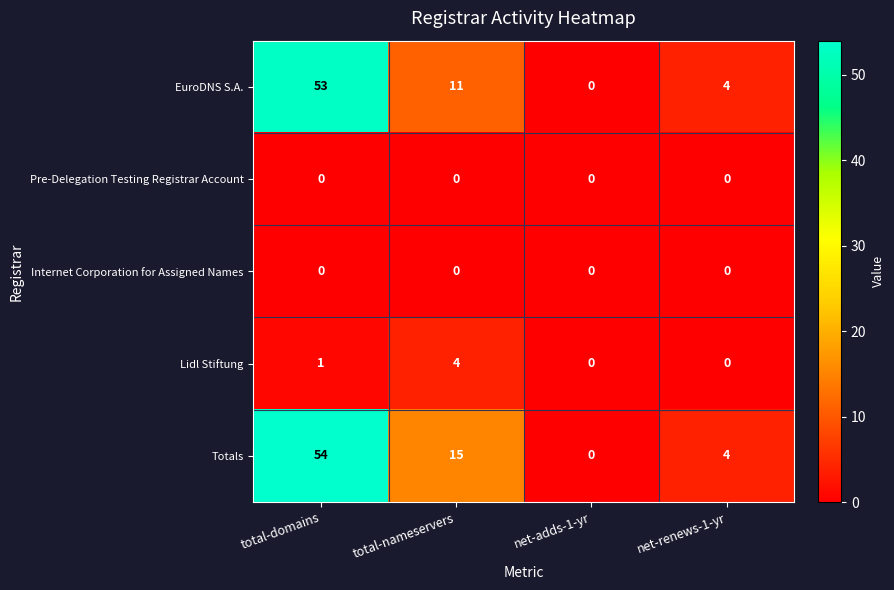

At which label does Lidl Stiftung reach its peak?

total-nameservers